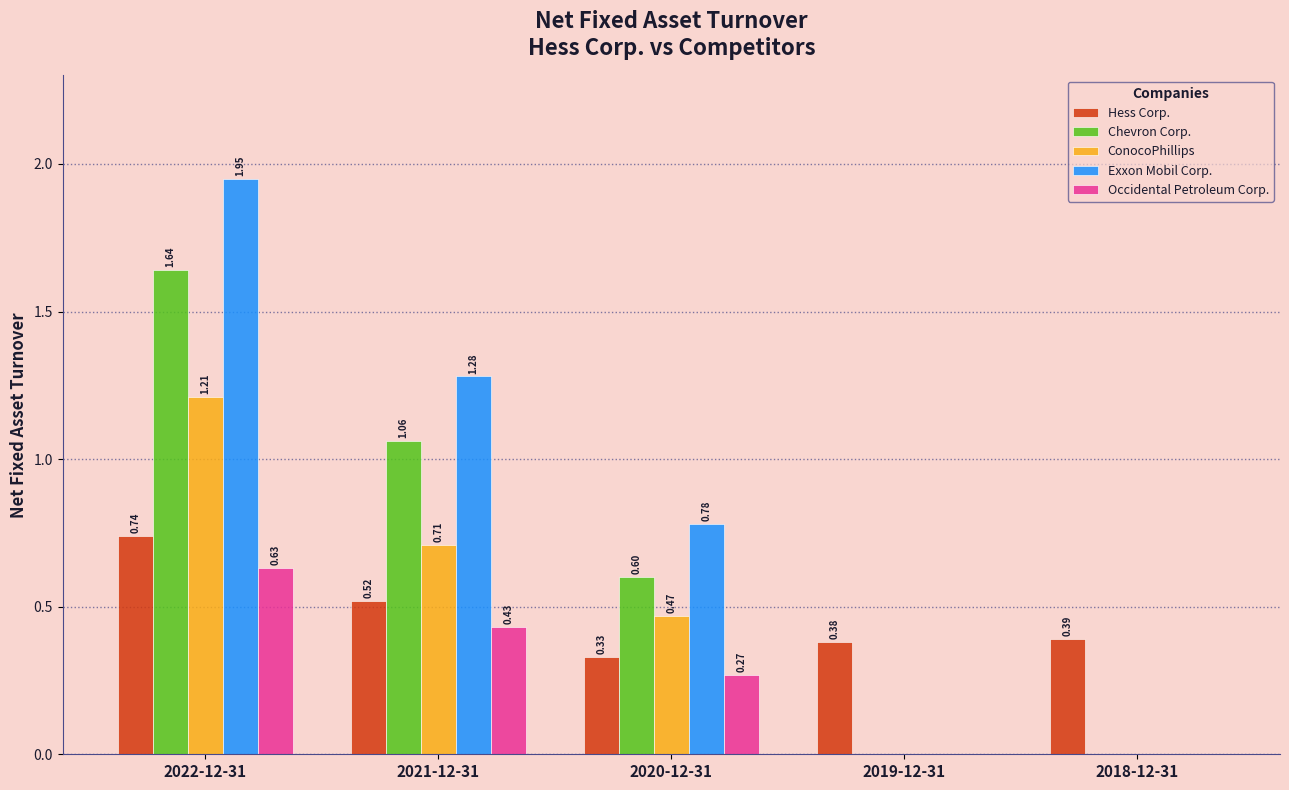

How many groups of bars are there?

5